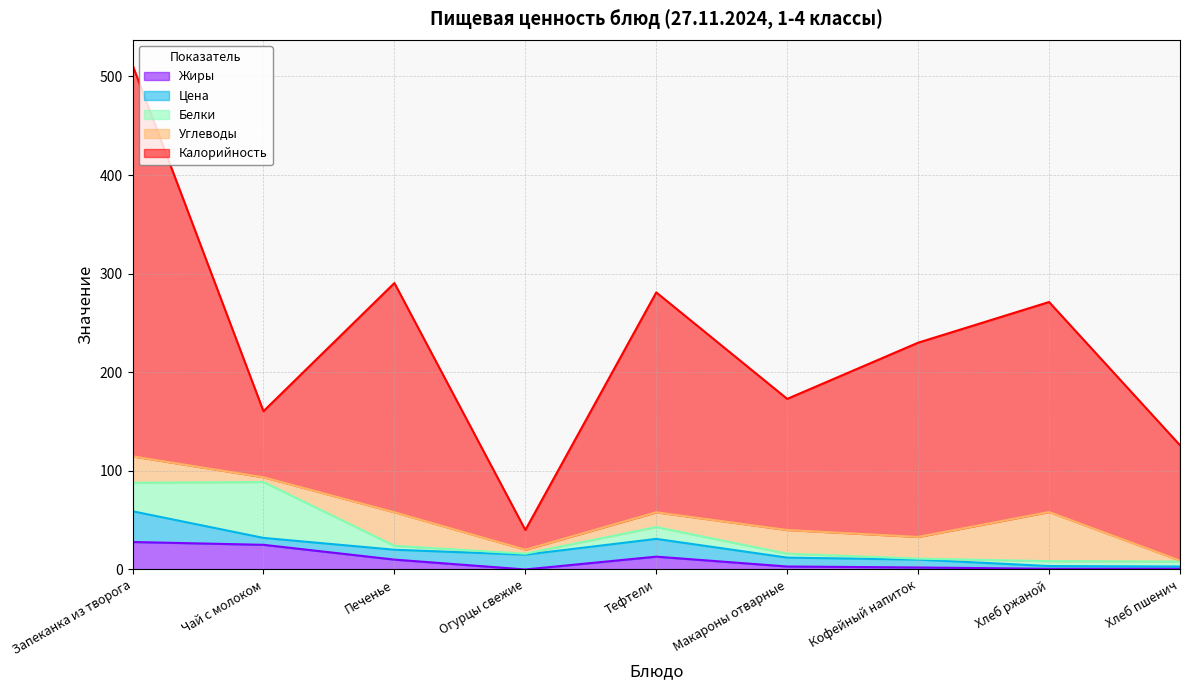

Between which two adjacent categories do Жиры and Белки first intersect?

Чай с молоком and Печенье